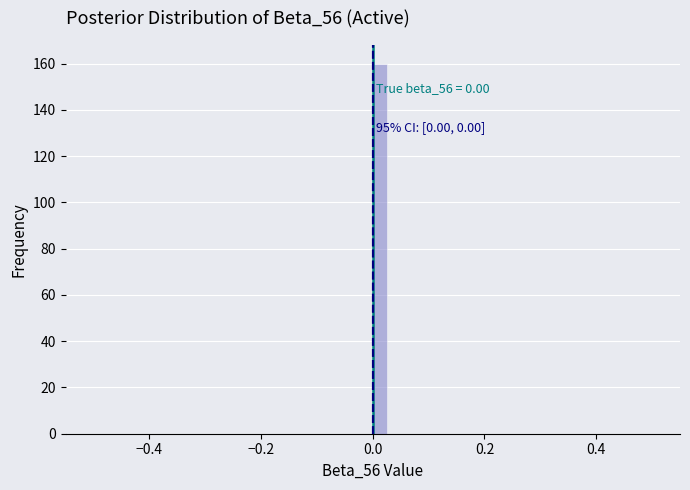

Around what value on the x-axis is the tallest bar? Give the approximate position of its centre, as read against the axis.

0.02